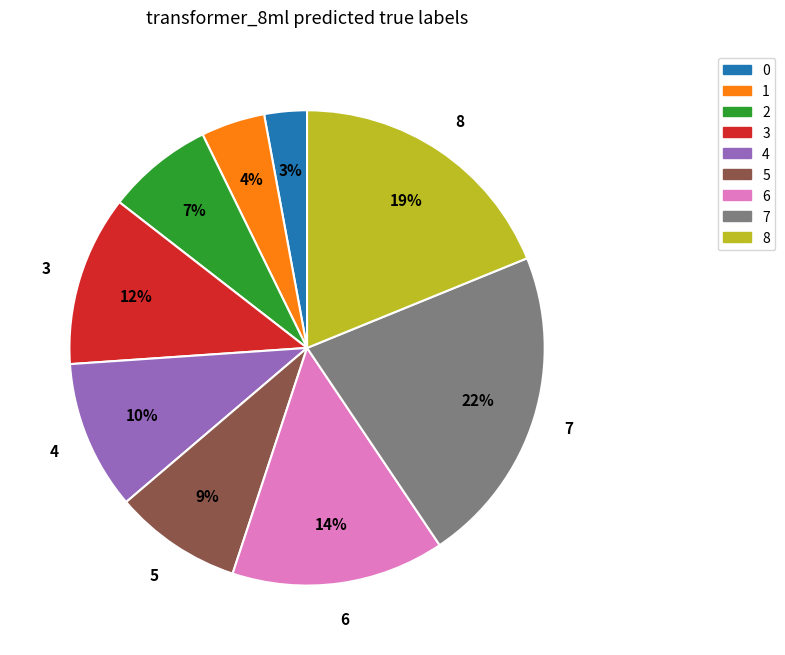

To the nearest percent, what is the average slice percentage?

11%